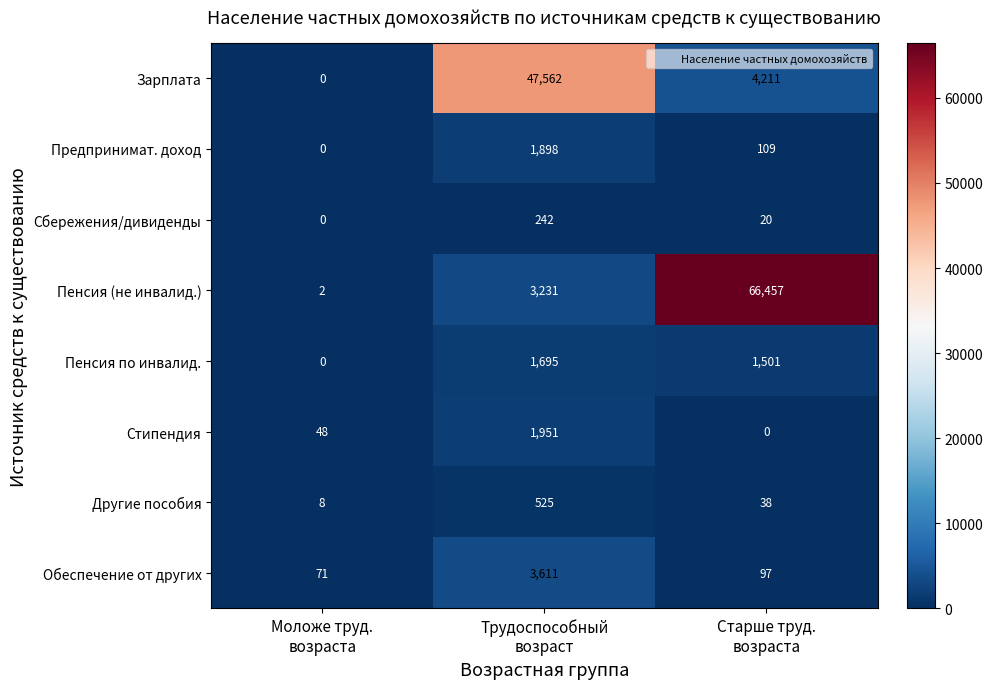

Which series has the widest spread of values?

Пенсия (не инвалид.)